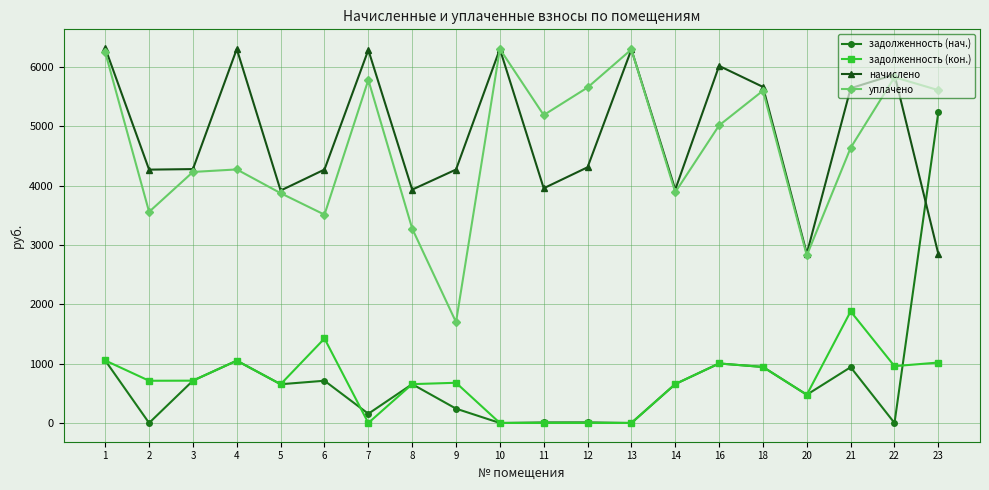

How many data points in задолженность (нач.) are above 654?

10